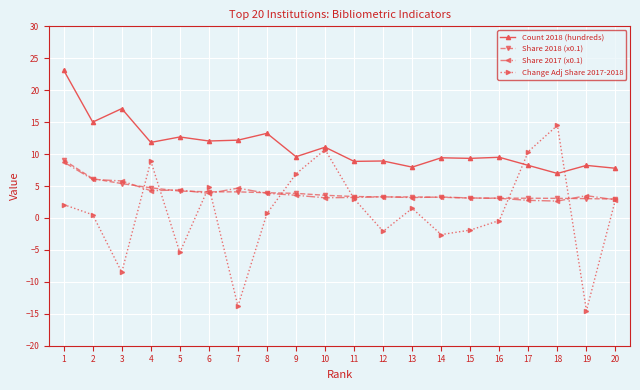

How many series are shown in this chart?

4